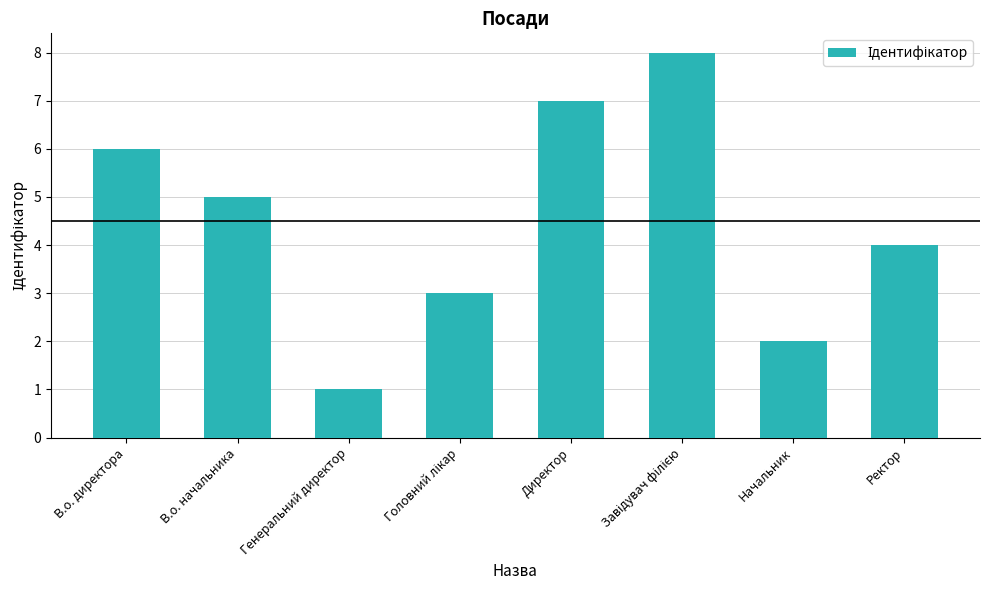

Between В.о. начальника and Генеральний директор, which is larger?

В.о. начальника